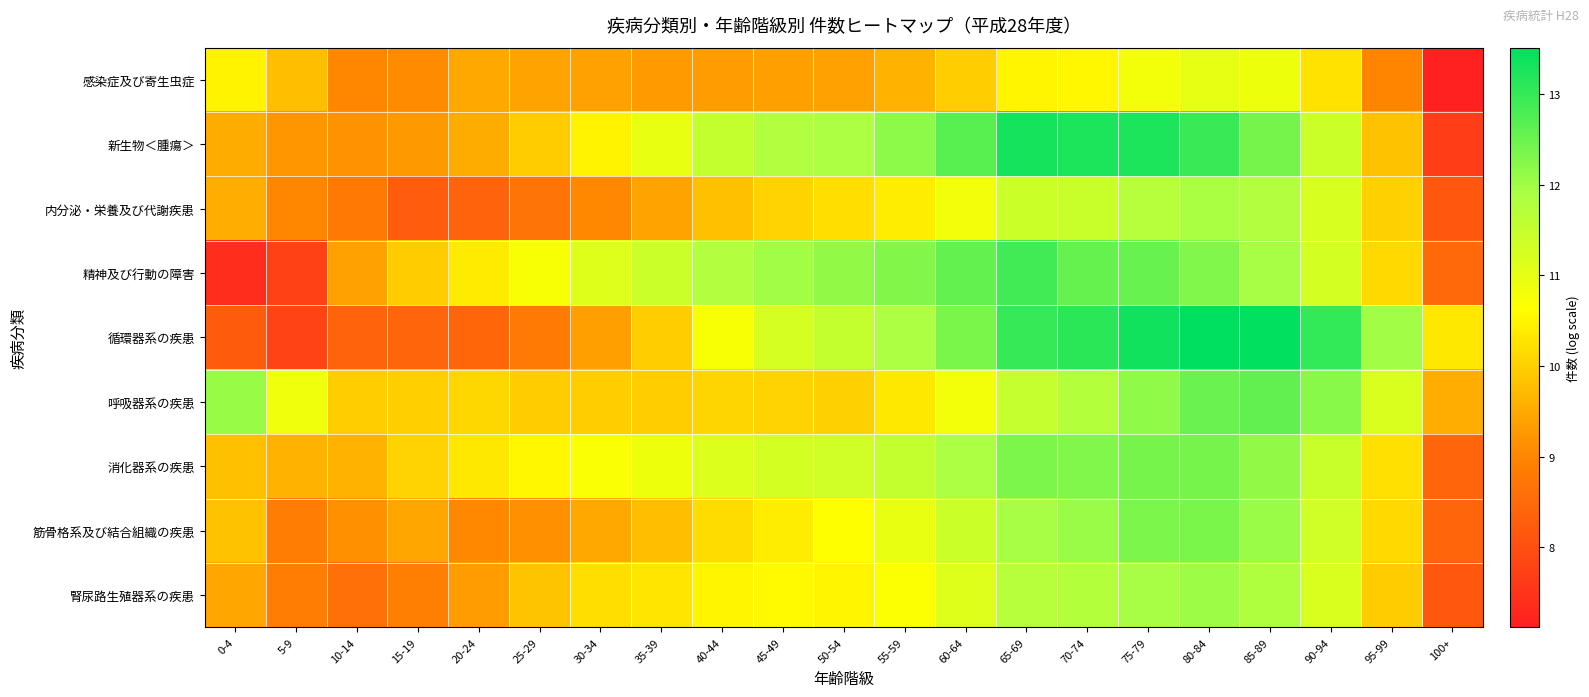

Rank the series at 0-4 from lowest to highest value.

精神及び行動の障害, 循環器系の疾患, 腎尿路生殖器系の疾患, 新生物＜腫瘍＞, 内分泌・栄養及び代謝疾患, 消化器系の疾患, 筋骨格系及び結合組織の疾患, 感染症及び寄生虫症, 呼吸器系の疾患